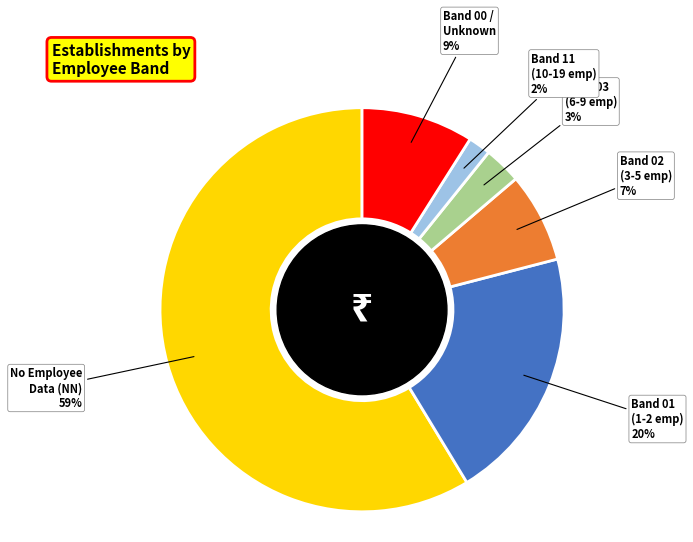

Is there any slice that represents more than half of the pie?

Yes